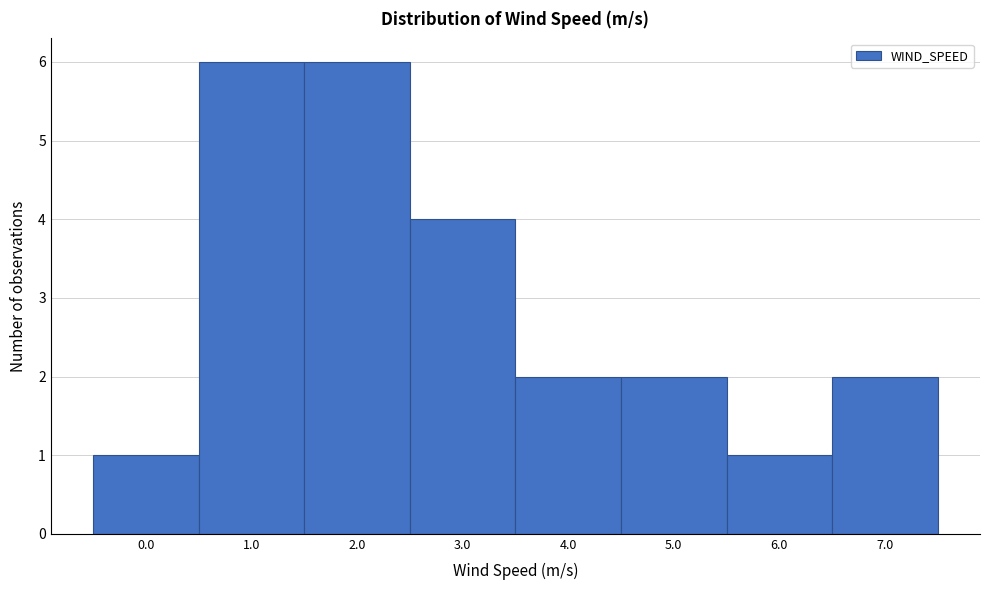

Reading left to right, what are all the values shown in this chart?

1	6	6	4	2	2	1	2